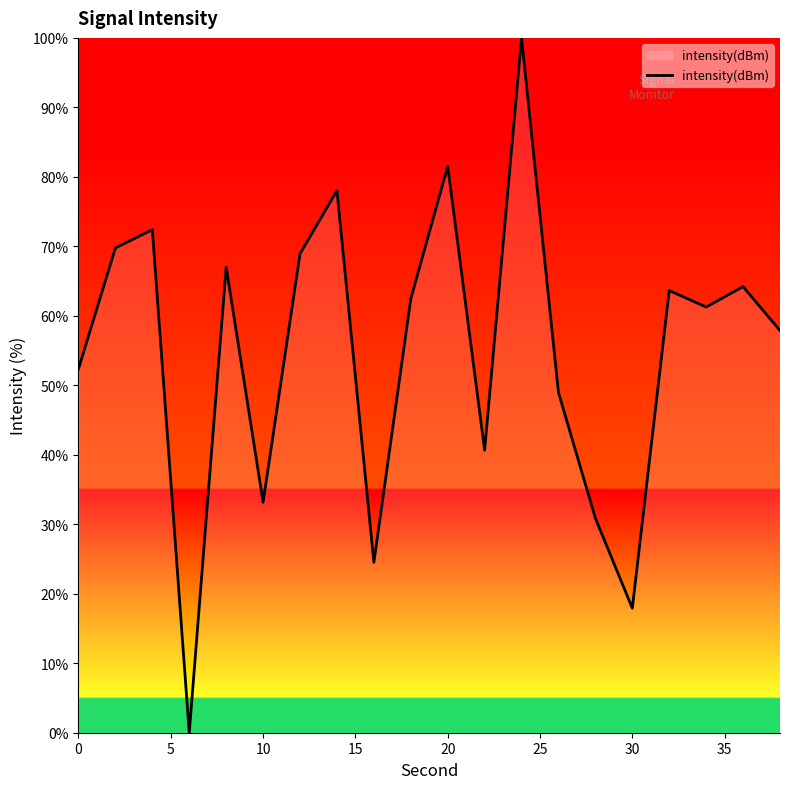

Reading left to right, list all the values displayed in this chart.

52.4	69.8	72.4	0.0	67.0	33.2	68.9	78.0	24.5	62.4	81.5	40.7	100.0	49.0	30.9	17.9	63.6	61.3	64.2	57.9